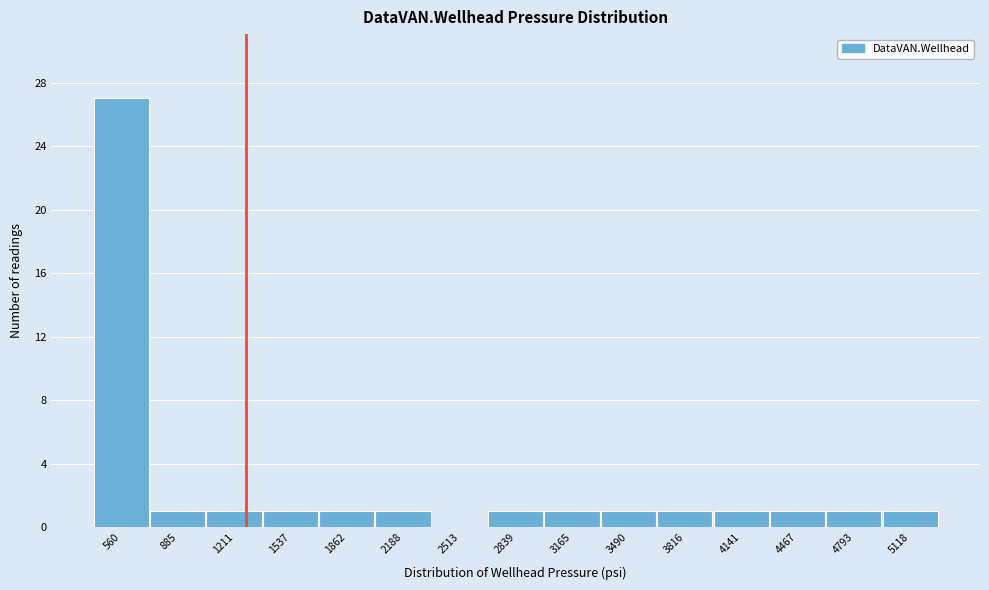

Reading left to right, list all the values displayed in this chart.

560=27	885=1	1211=1	1537=1	1862=1	2188=1	2513=0	2839=1	3165=1	3490=1	3816=1	4141=1	4467=1	4793=1	5118=1